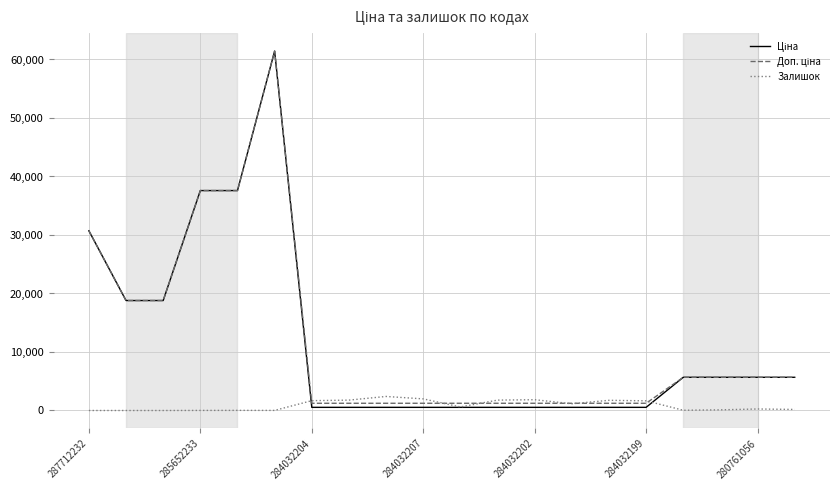

How many lines are shown in the chart?

3